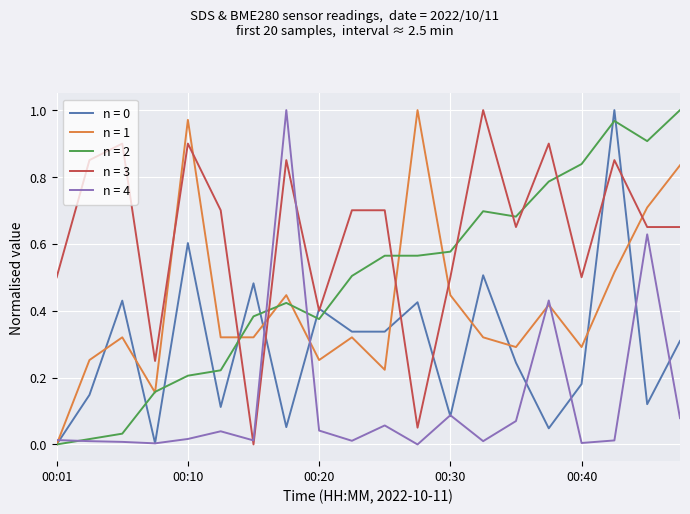

Which series has the largest total across all categories?

n = 3